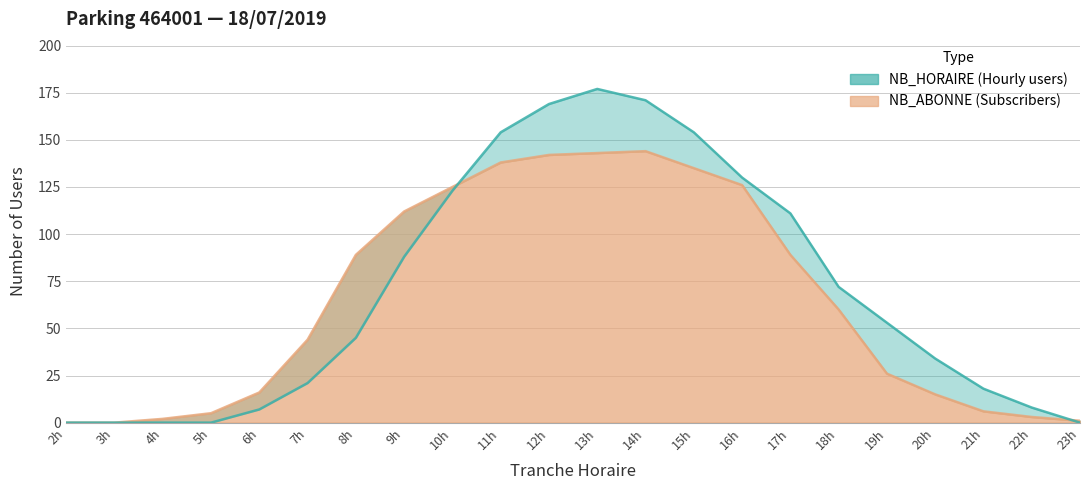

What is the total value across all series at 19h?

79